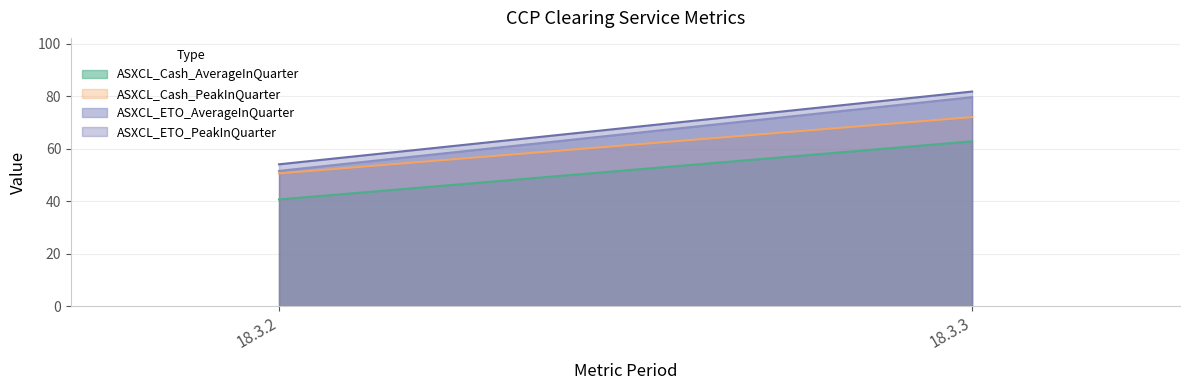

What is the difference between the ASXCL_Cash_PeakInQuarter values at 18.3.3 and 18.3.2?

21.5